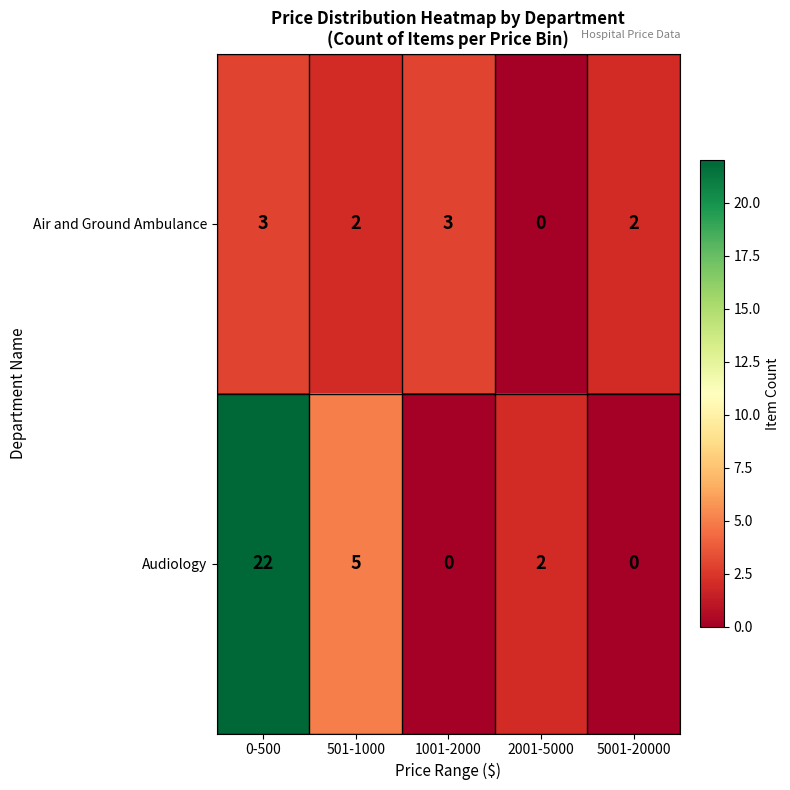

What is the difference between the highest and lowest values at 5001-20000?

2